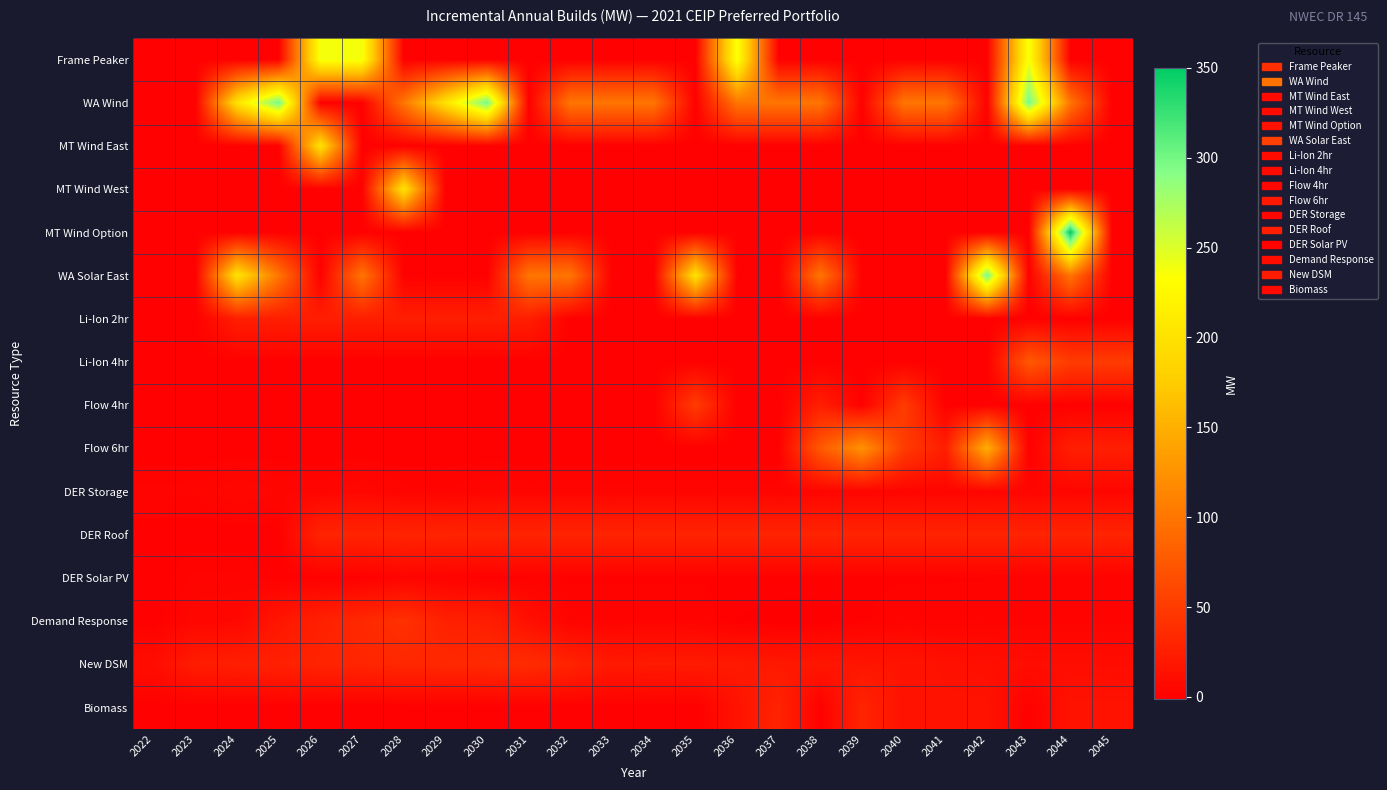

What is the total value across all series at 2035?

308.6